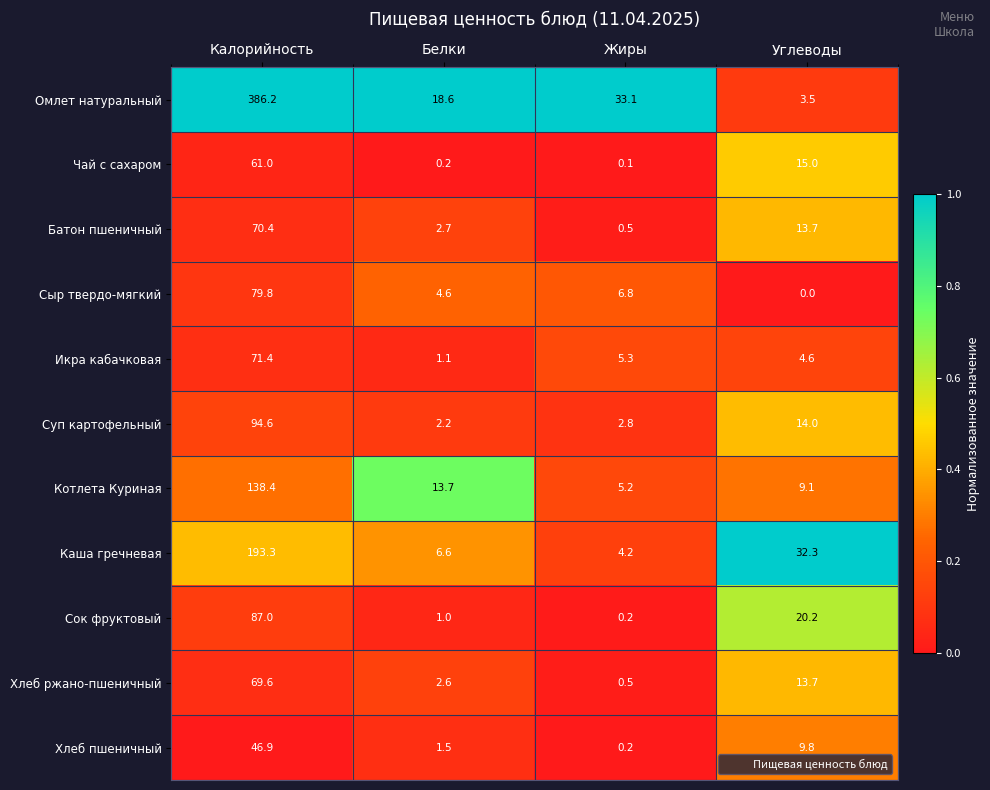

Between Жиры and Углеводы, which series saw the biggest shift?

Омлет натуральный